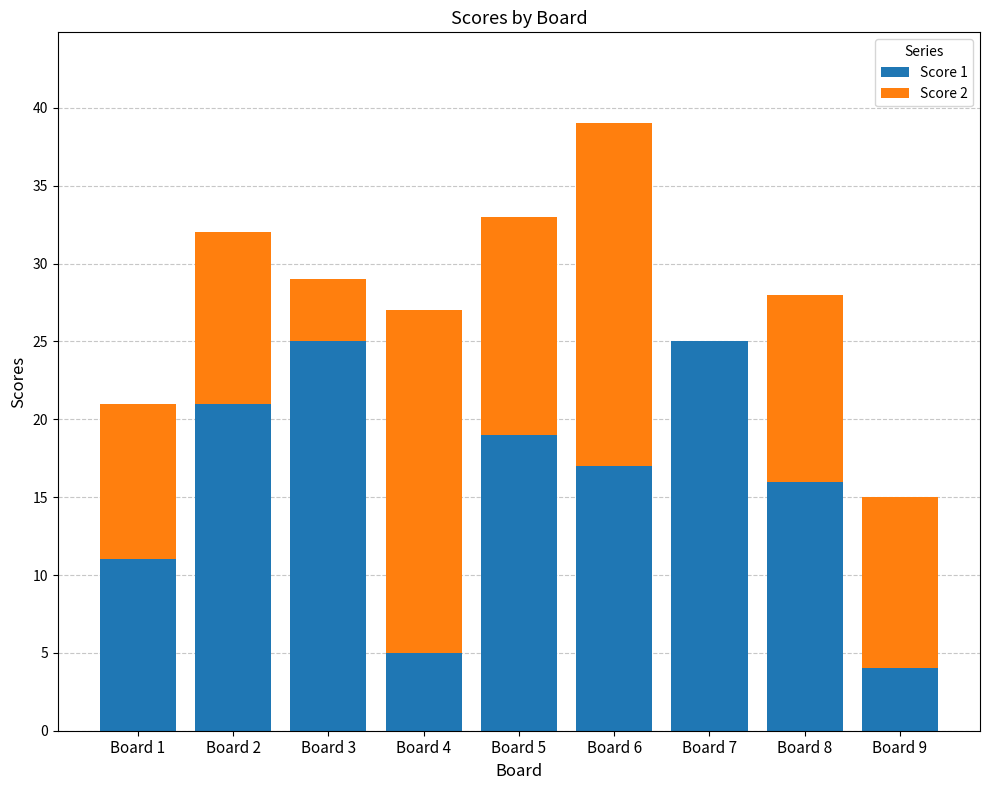

What is the total value across all series at Board 9?

15